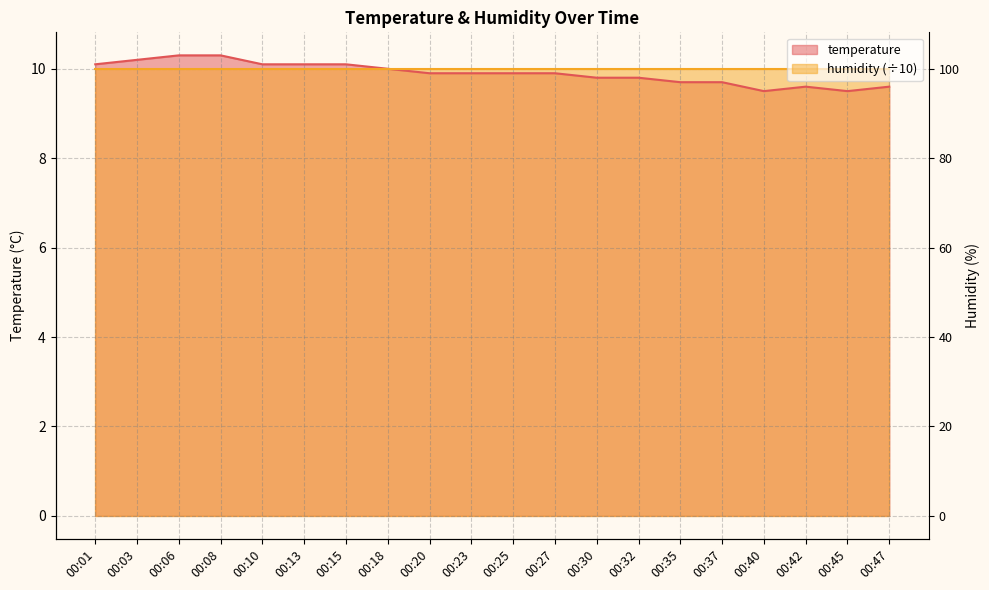

Rank the categories by value from lowest to highest.

00:40, 00:45, 00:42, 00:47, 00:35, 00:37, 00:30, 00:32, 00:20, 00:23, 00:25, 00:27, 00:18, 00:01, 00:10, 00:13, 00:15, 00:03, 00:06, 00:08